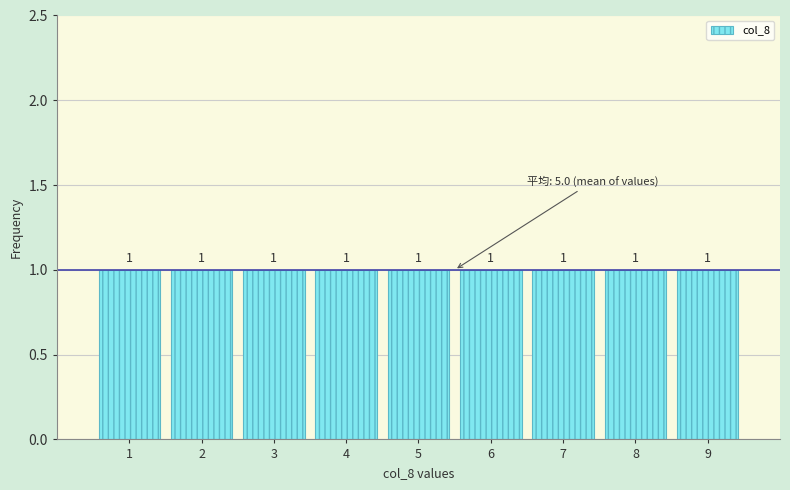

Reading left to right, list every bar in this chart as the range it spans on the x-axis followed by its height.

0.5 to 1.5: 1
1.5 to 2.5: 1
2.5 to 3.5: 1
3.5 to 4.5: 1
4.5 to 5.5: 1
5.5 to 6.5: 1
6.5 to 7.5: 1
7.5 to 8.5: 1
8.5 to 9.5: 1